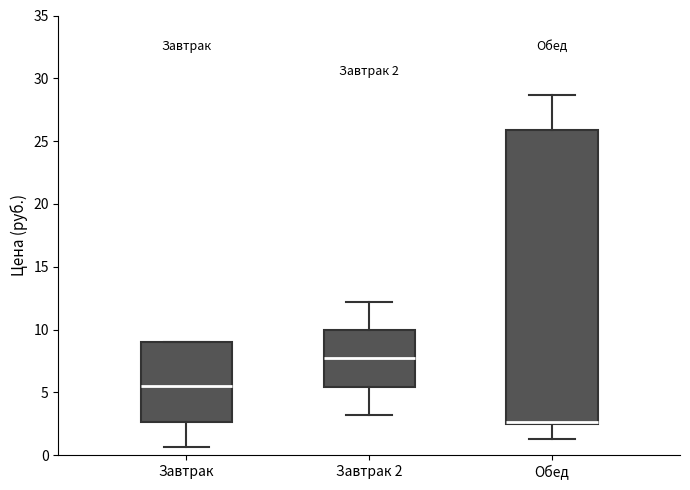

Which box is the tallest, from its lower edge to its upper edge?

Обед